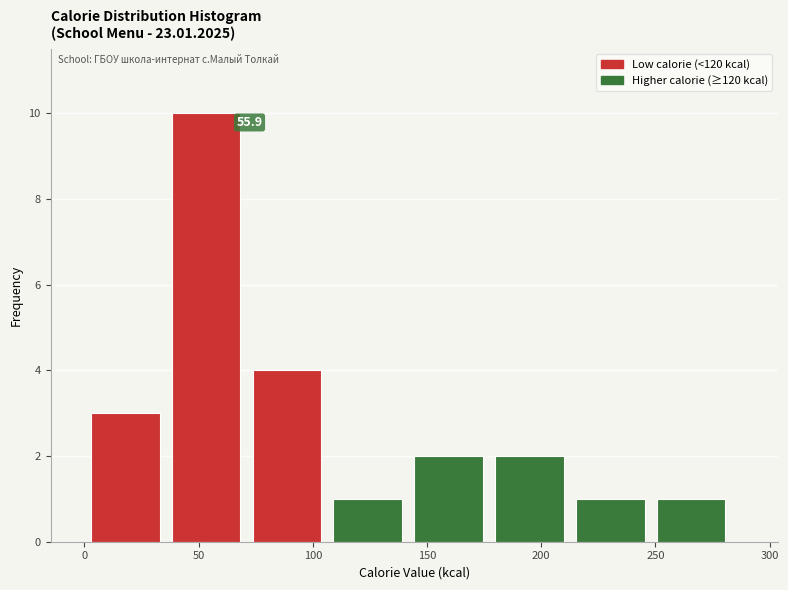

Over which range of the x-axis is the bar tallest?

40 to 75